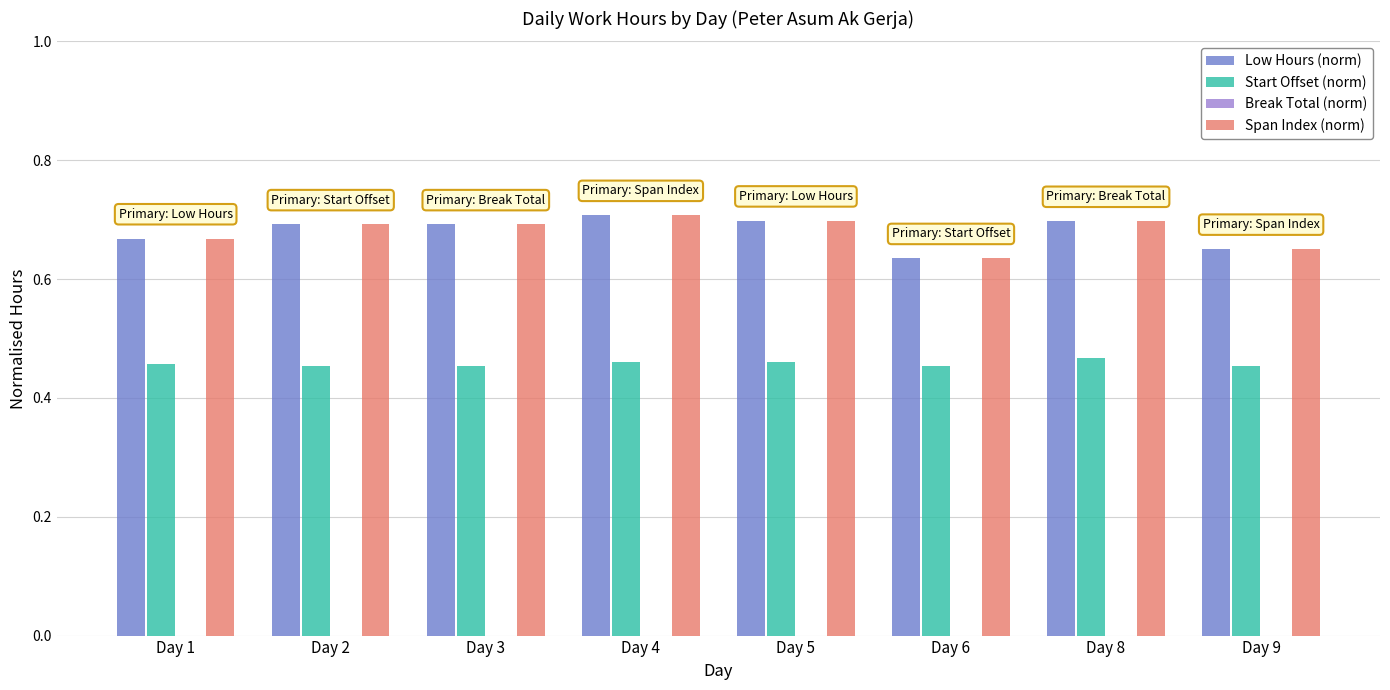

Is the value of Span Index (norm) at Day 4 greater than the value of Start Offset (norm) at Day 9?

Yes